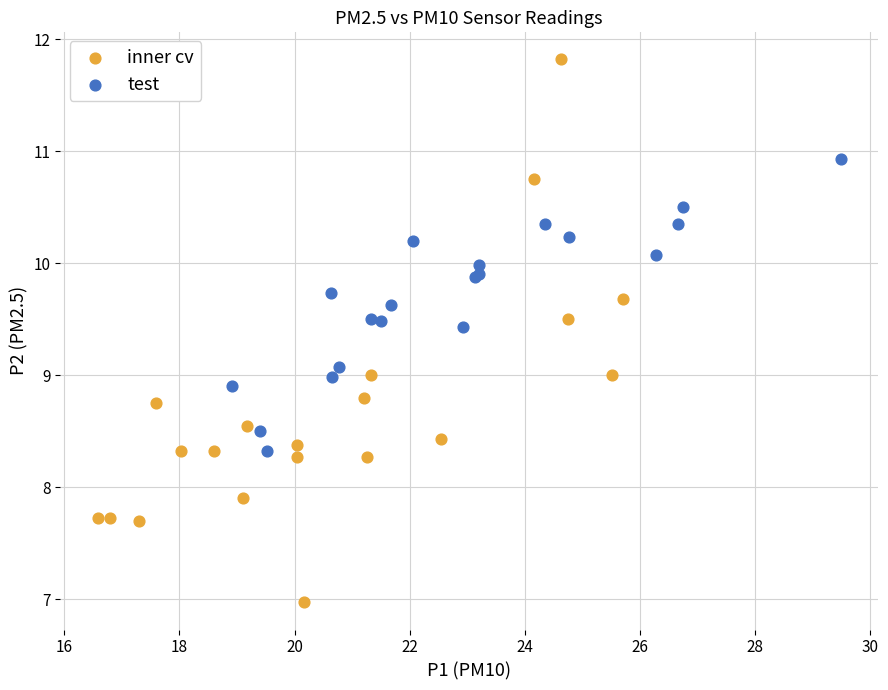

Which series has the widest spread of Y values?

inner cv